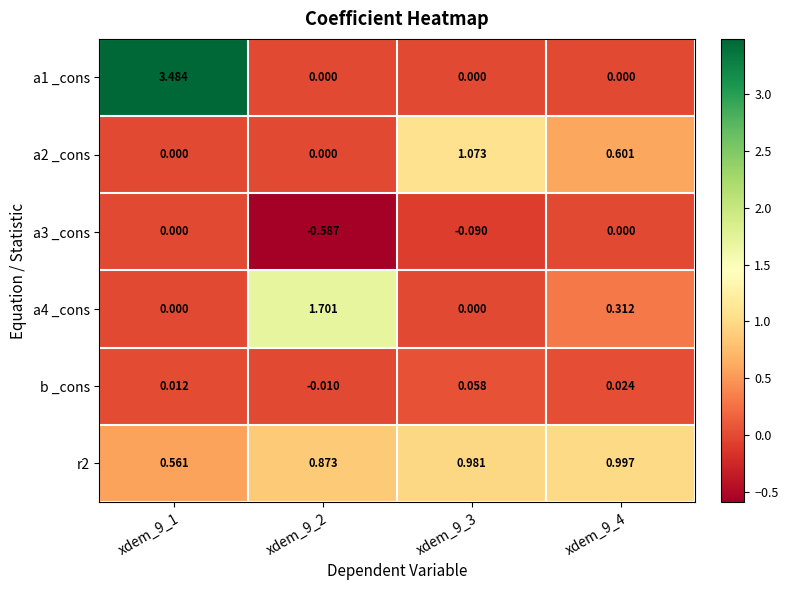

At how many categories does at least one series exceed 0?

4